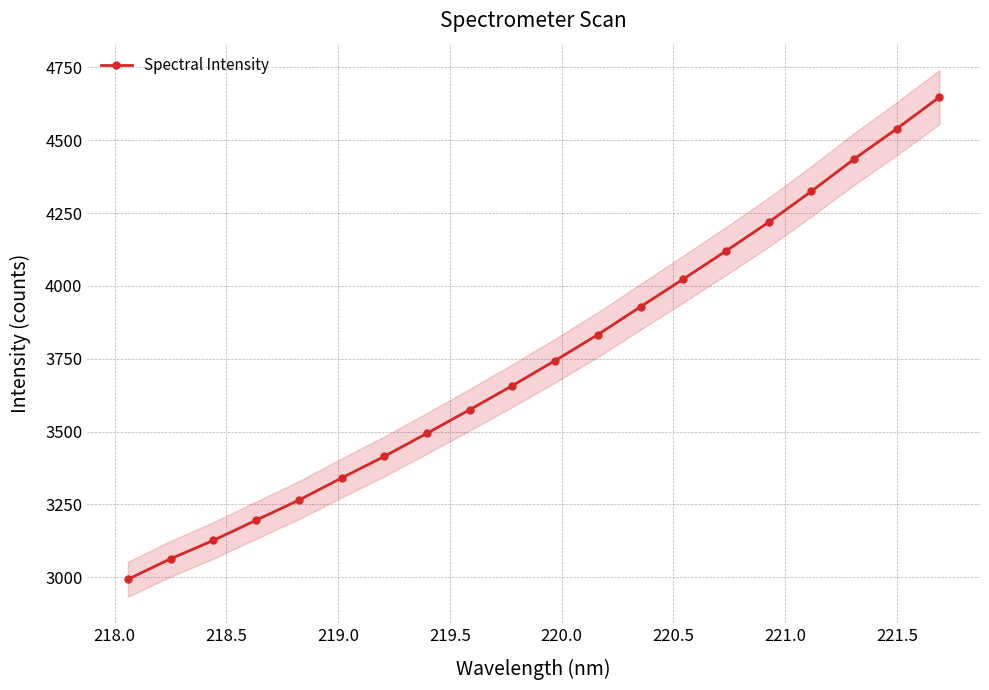

How many lines are shown in the chart?

1